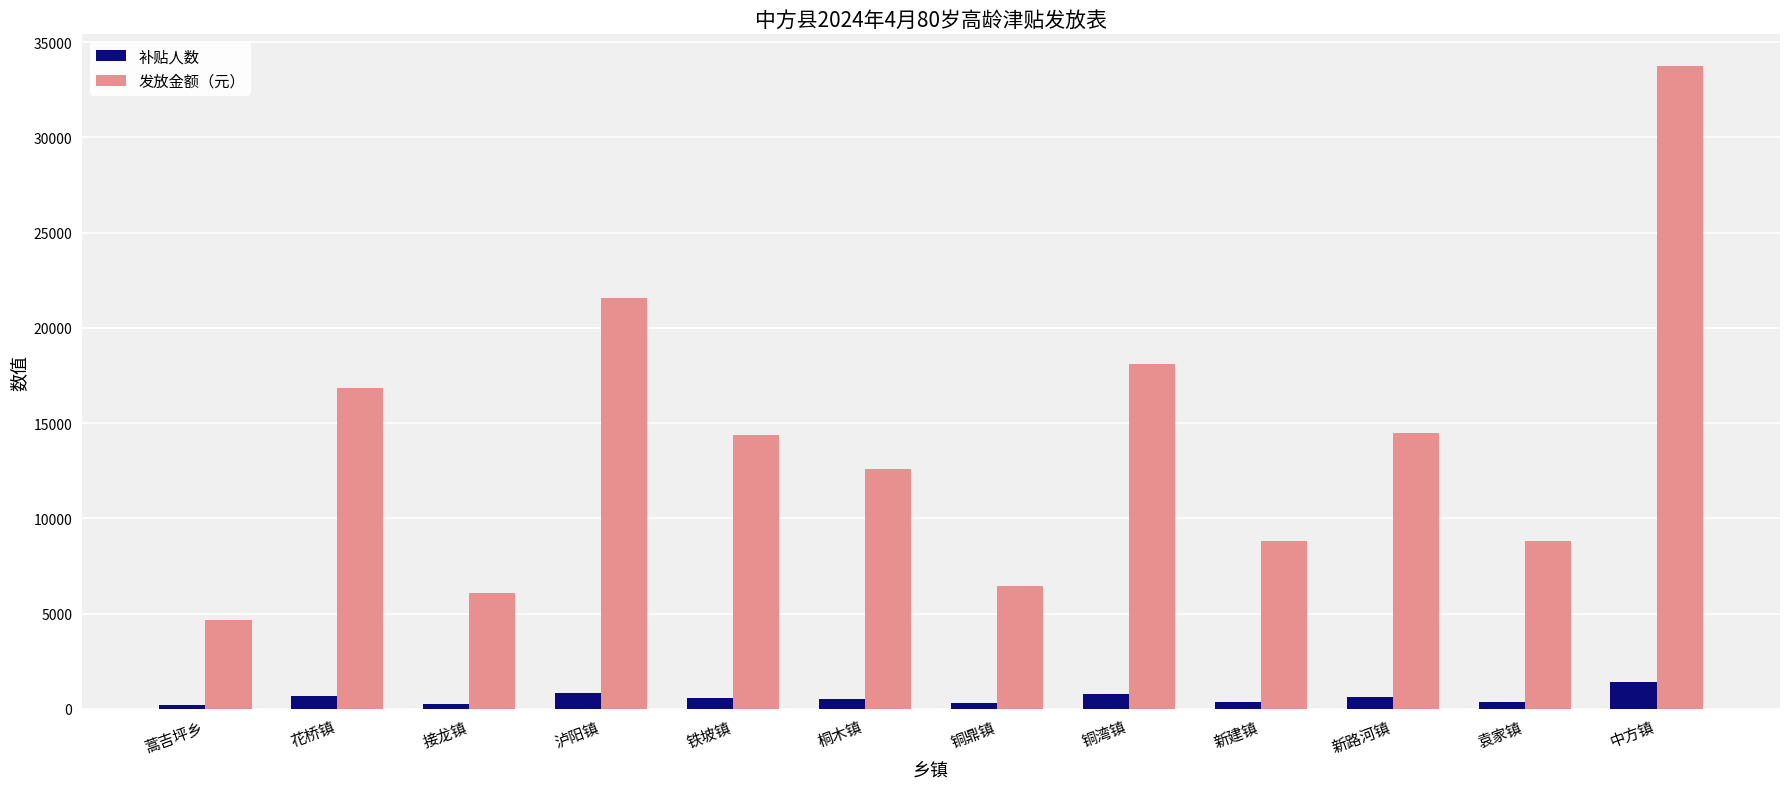

How many series are shown in this chart?

2